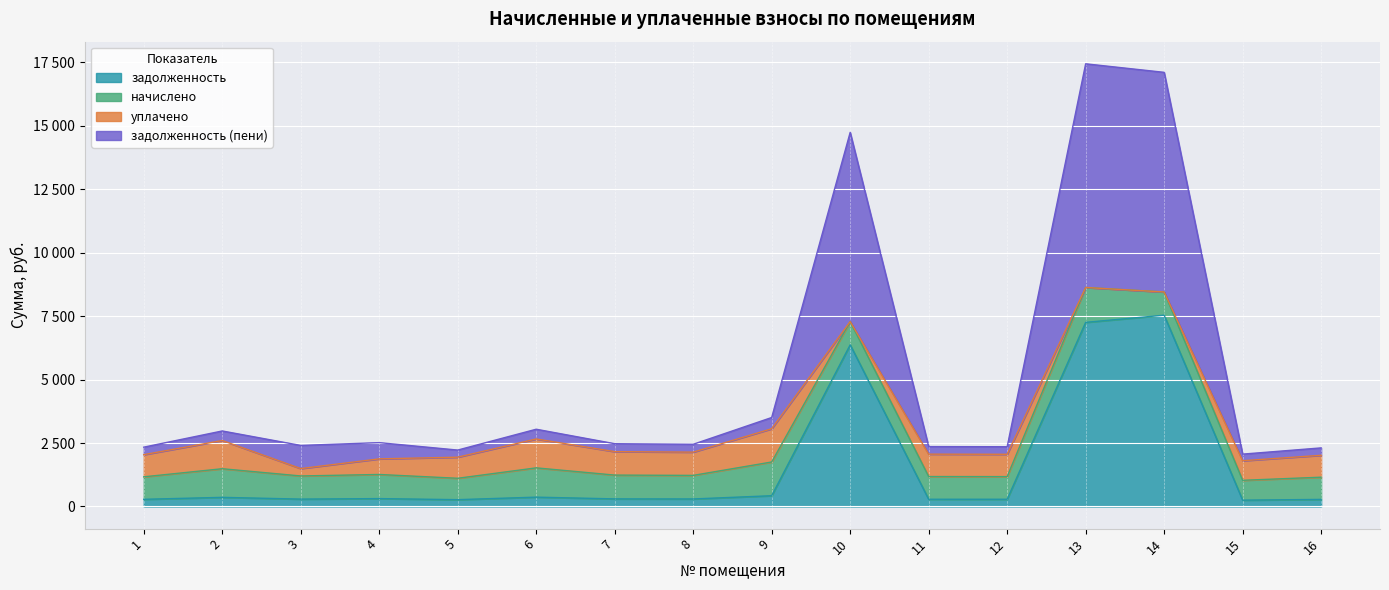

Which category has the lowest value in the задолженность series?

15